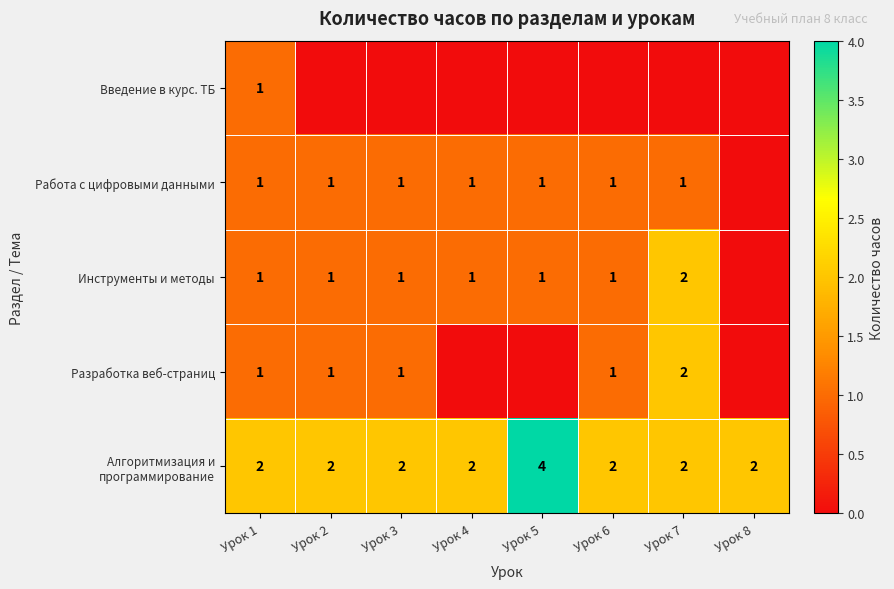

True or false: Работа с цифровыми данными has a value of 1 at Урок 6.

True